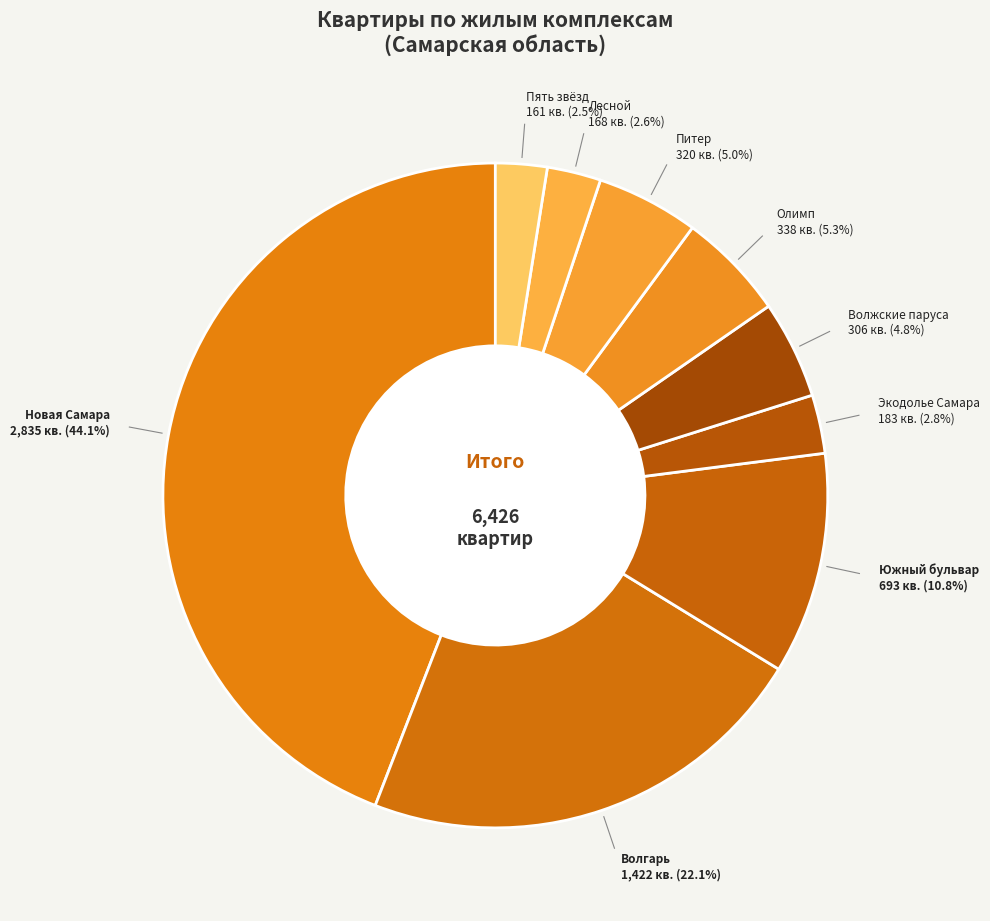

Does any single category account for the majority?

No